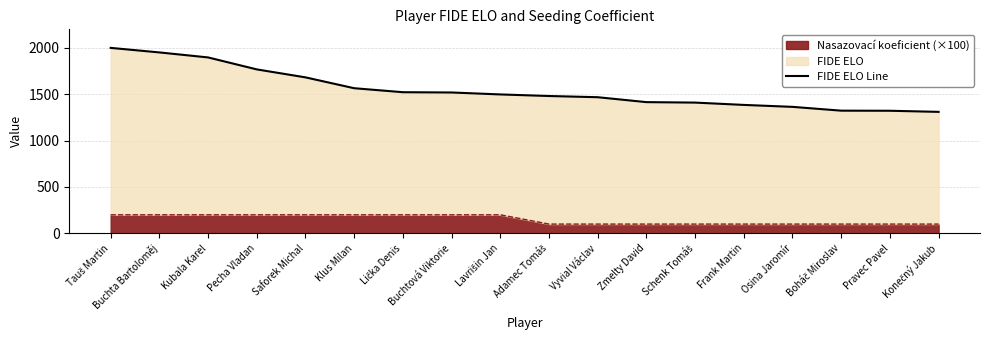

What is the sum of all values?

27880